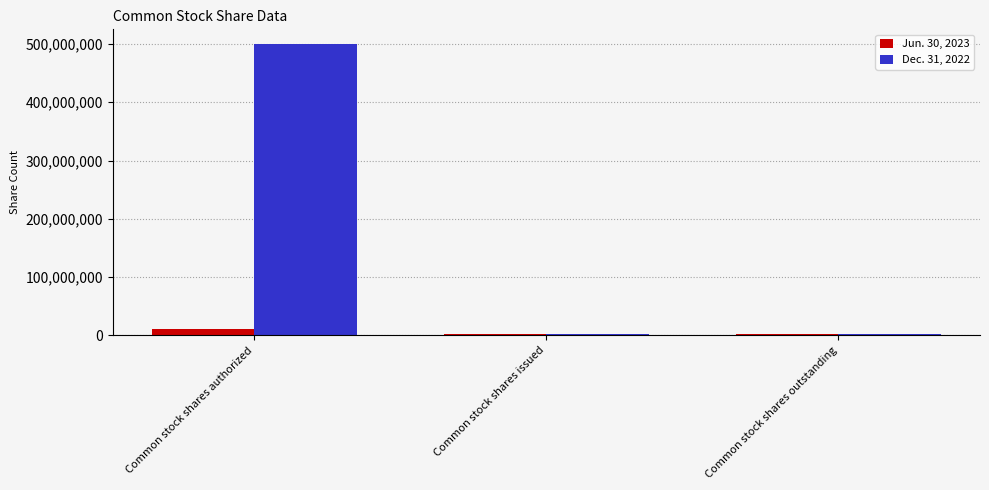

What is the label of the 2nd bar from the right?

Common stock shares issued